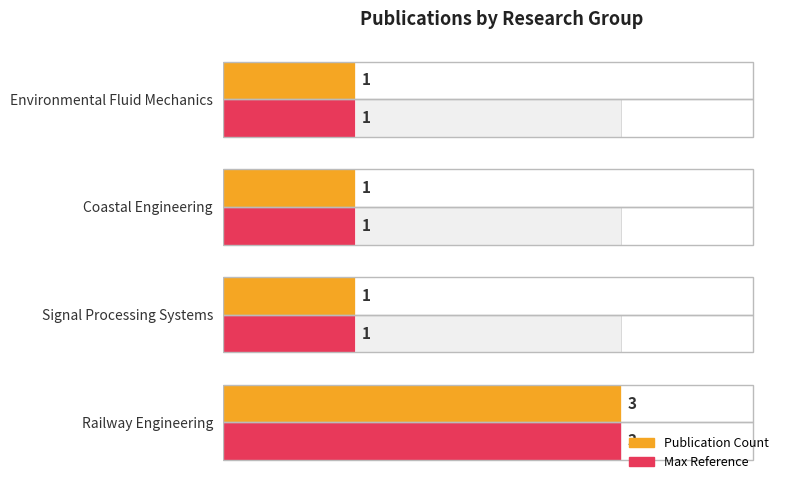

Are the bars horizontal?

Yes